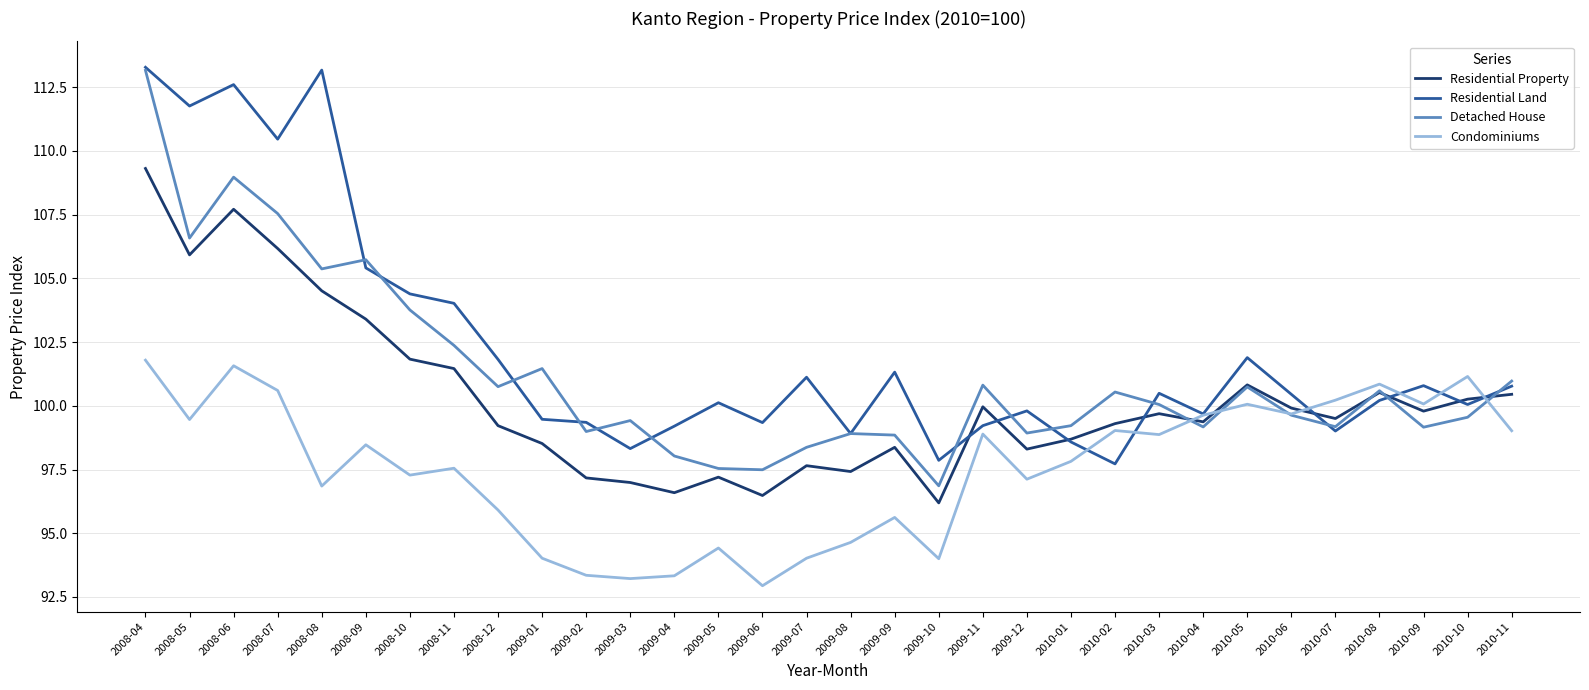

Is the value of Residential Land at 2009-02 greater than the value of Residential Property at 2009-10?

Yes